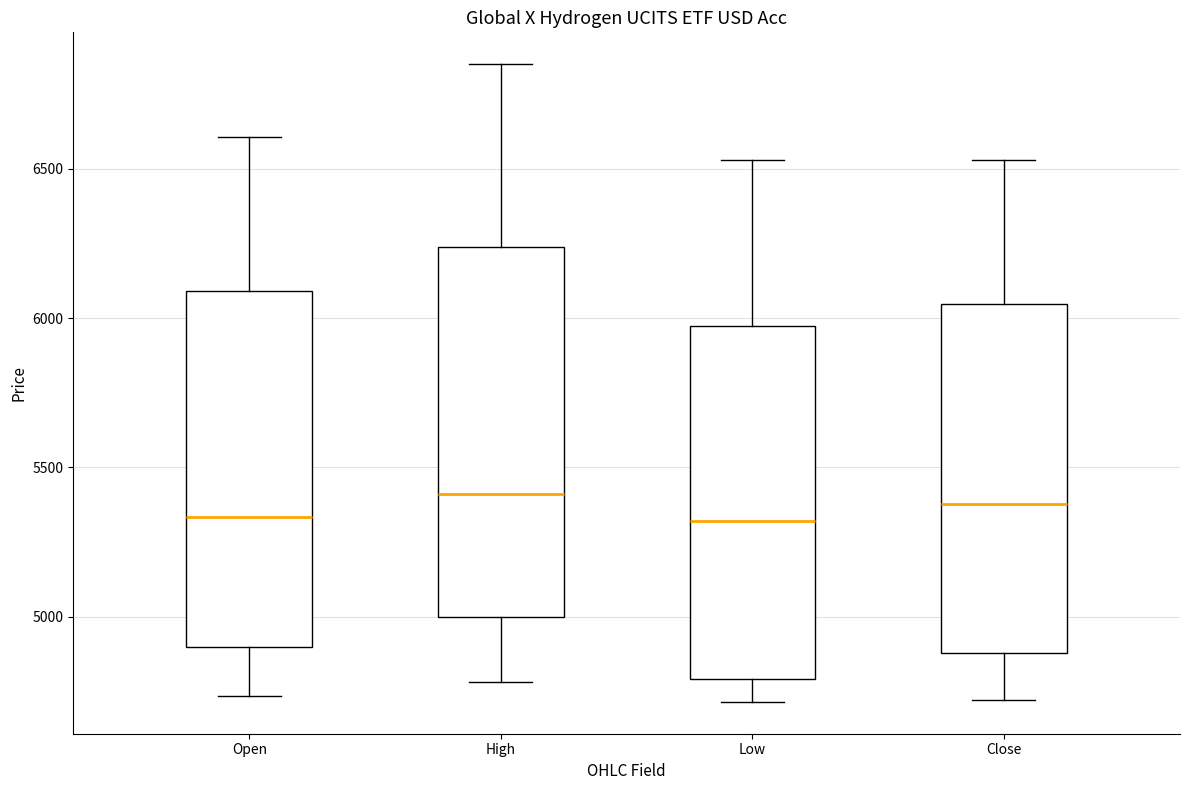

Reading left to right, transcribe this box plot: for each box, give where its median line is, the range the box spans, and where its two whiskers end, as read against the y-axis. The values are not printed on the chart, so give them approximately, as read against the axis.

Open: median 5350, box 4900 to 6100, whiskers 4750 to 6600
High: median 5400, box 5000 to 6250, whiskers 4800 to 6850
Low: median 5300, box 4800 to 5950, whiskers 4700 to 6550
Close: median 5400, box 4900 to 6050, whiskers 4700 to 6550